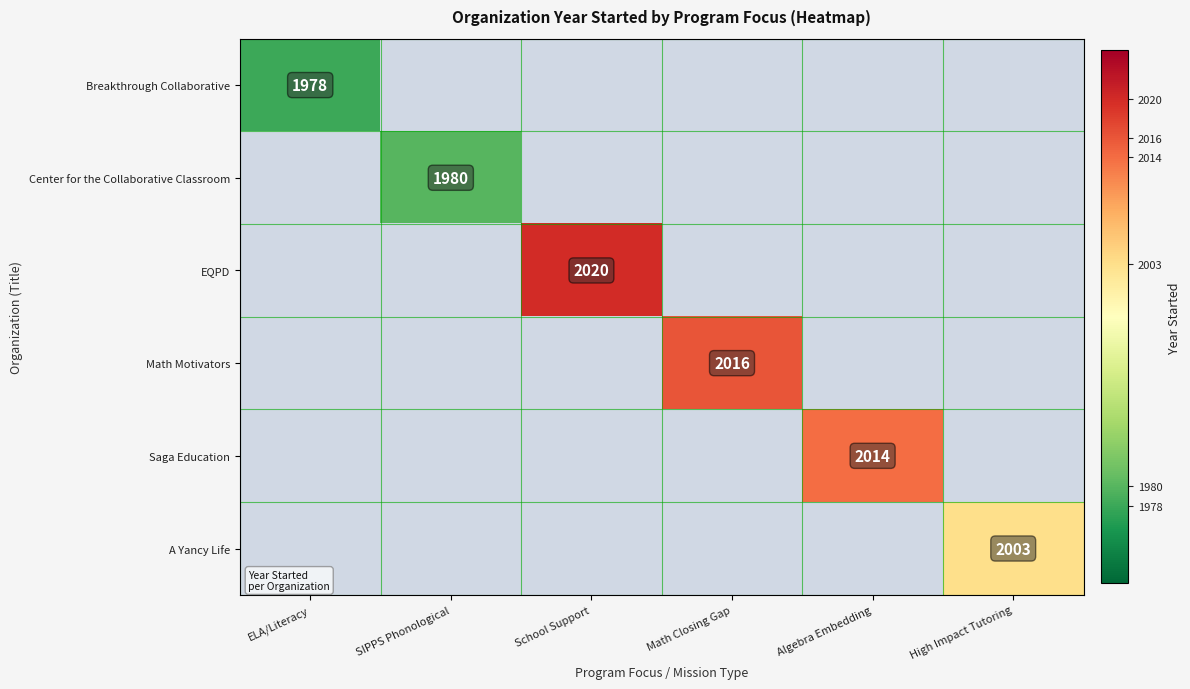

Between SIPPS Phonological and School Support, which is larger?

School Support